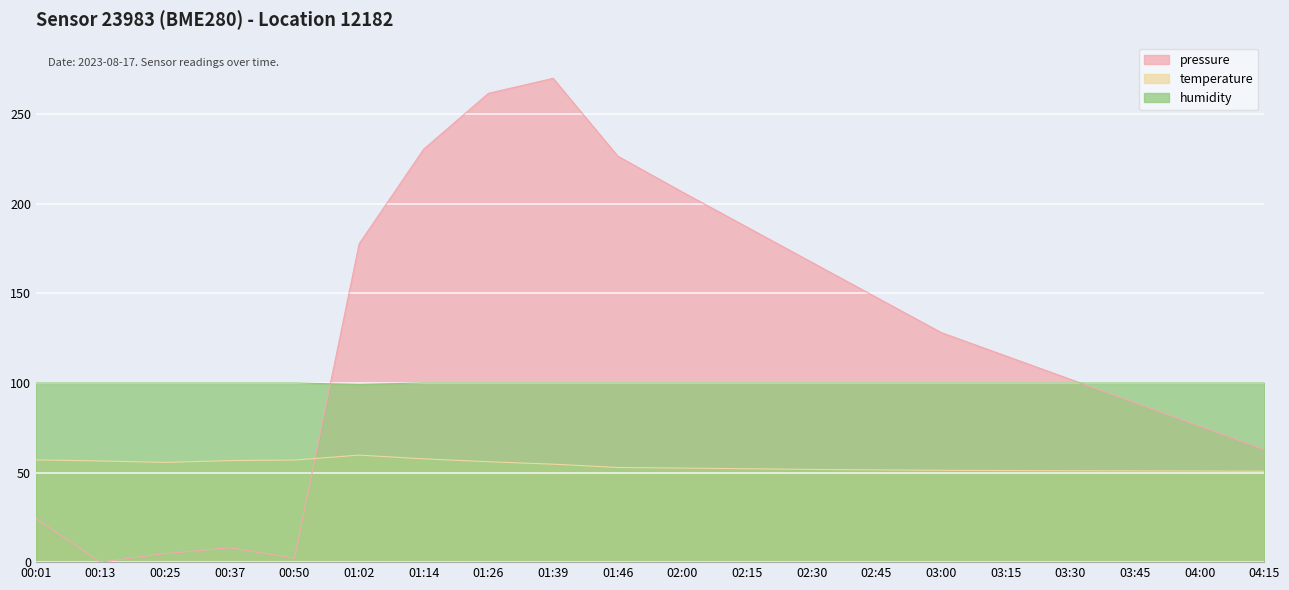

What is the spread (max minus min) of values at 01:39?

215.3